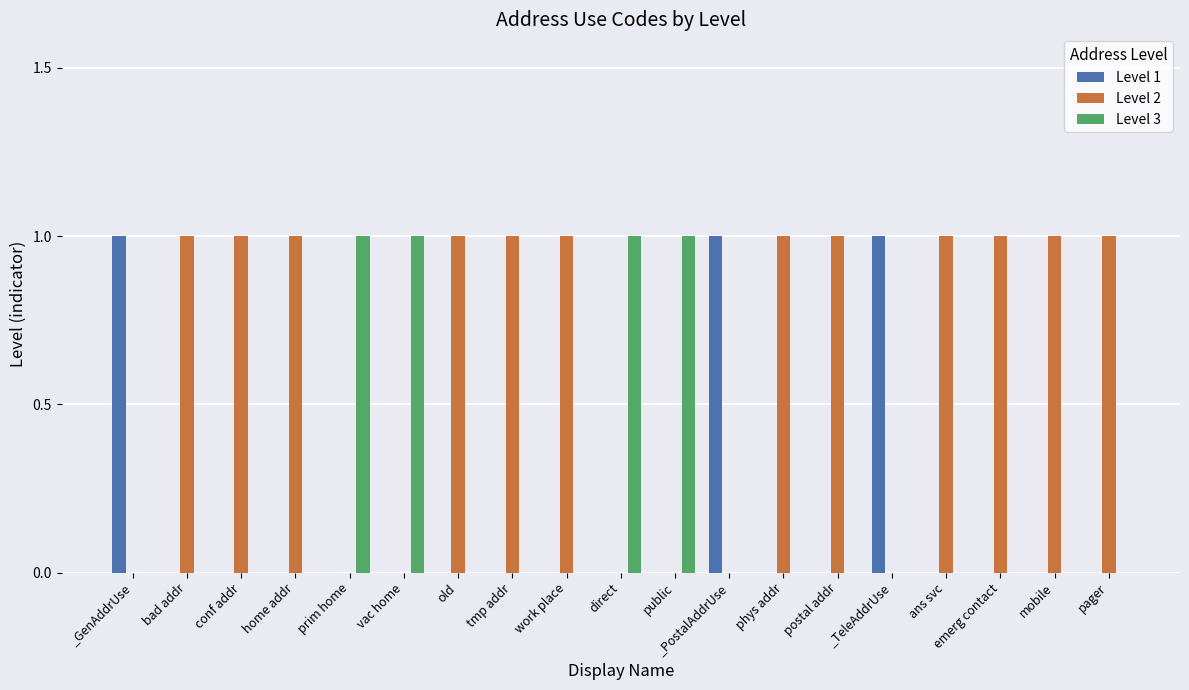

Which series has the largest total across all categories?

Level 2